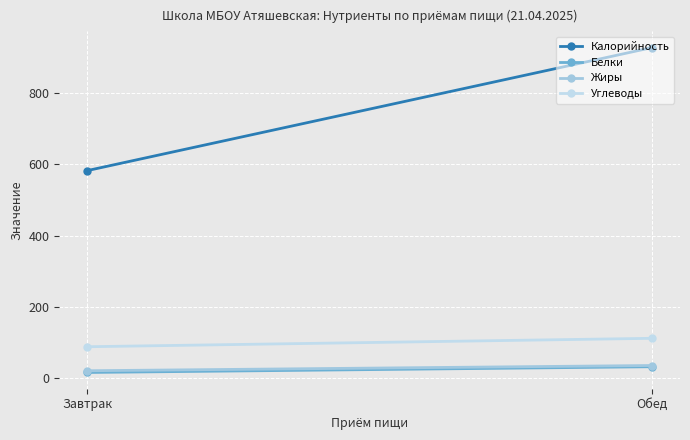

Which series has the widest spread of values?

Калорийность